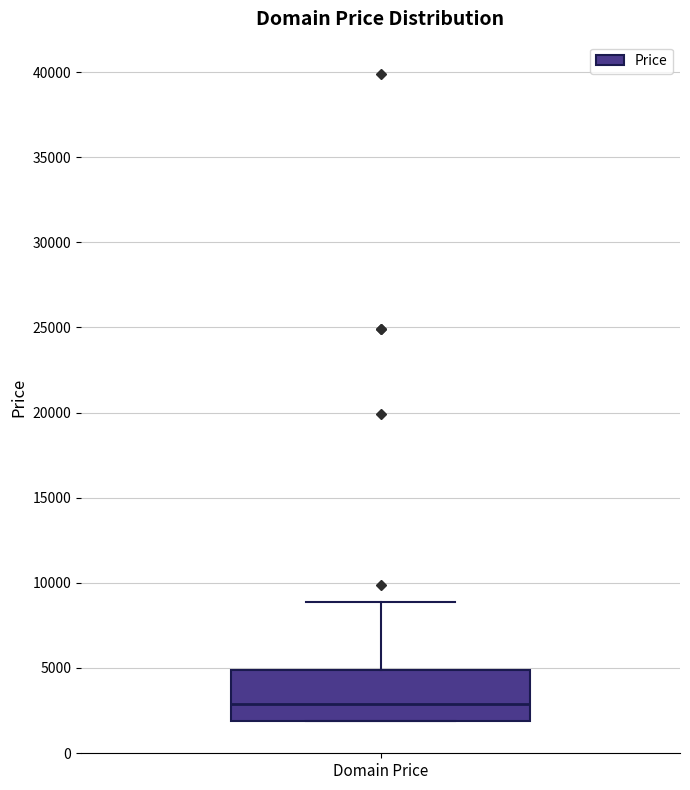

Transcribe this box plot: give where the median line is, the range the box spans, and where the two whiskers end, as read against the y-axis. The values are not printed on the chart, so give them approximately, as read against the axis.

median 3000, box 2000 to 5000, whiskers 2000 to 9000